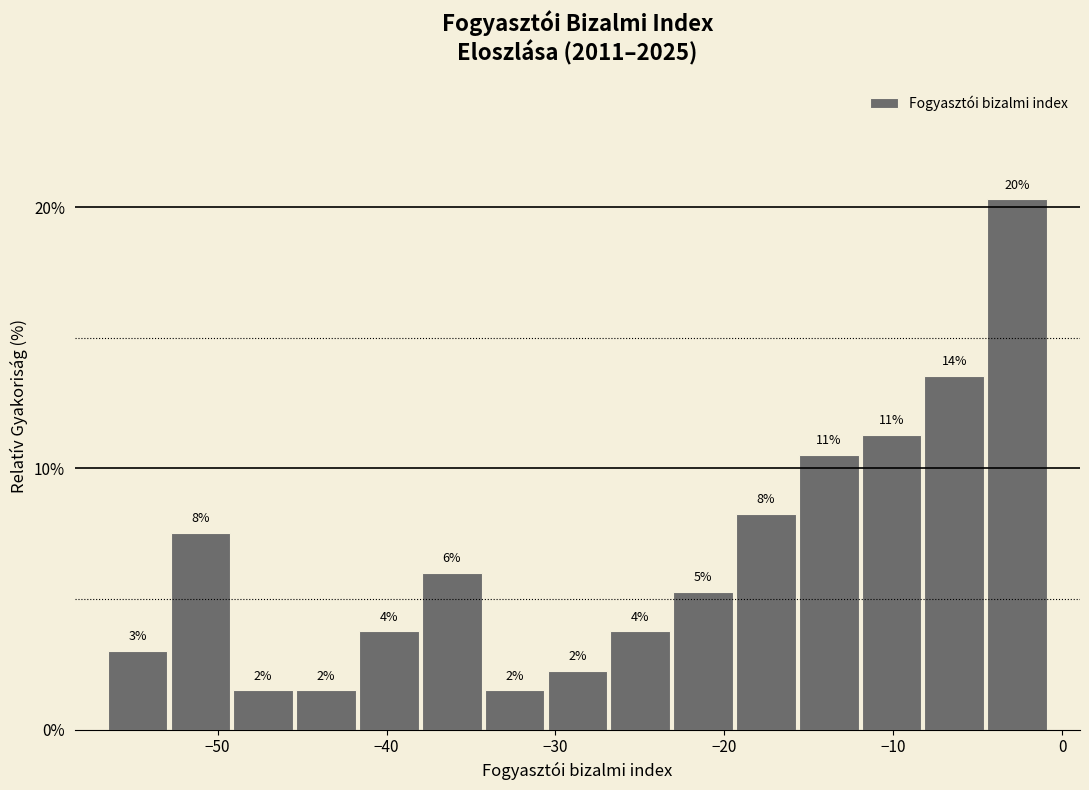

Read against the x-axis, roughly where is the centre of the tallest bar?

-3